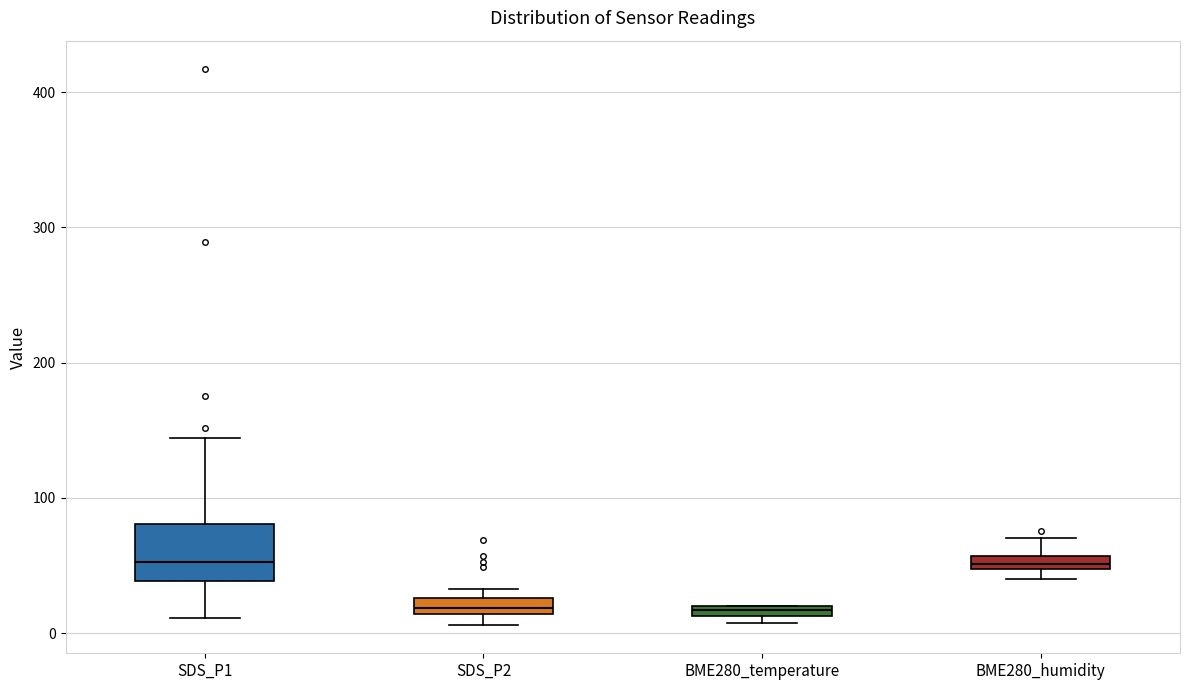

Comparing the boxes themselves (not the whiskers), which one is the tallest?

SDS_P1